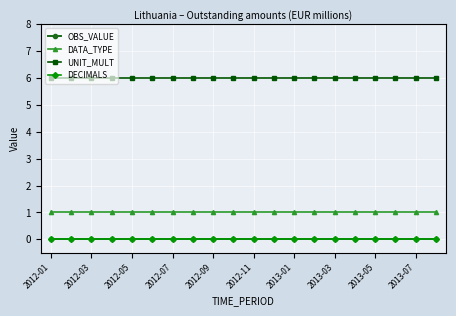

What is the maximum value for UNIT_MULT?

6